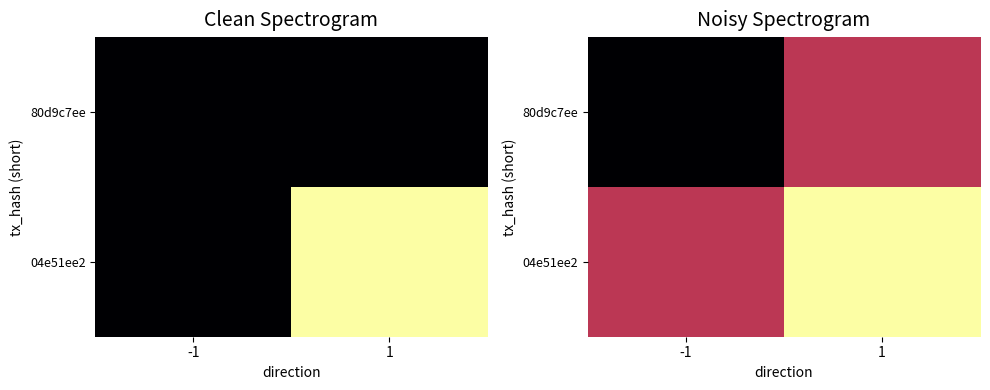

Count the number of categories in the chart.

2